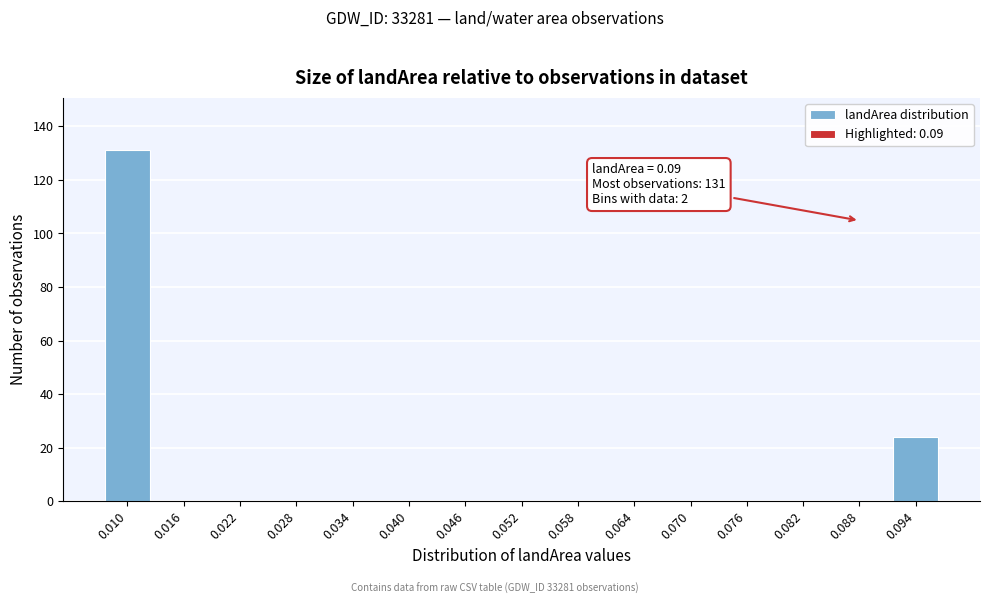

Reading right to left, list all the values displayed in this chart.

0.094=24	0.088=0	0.082=0	0.076=0	0.070=0	0.064=0	0.058=0	0.052=0	0.046=0	0.040=0	0.034=0	0.028=0	0.022=0	0.016=0	0.010=131